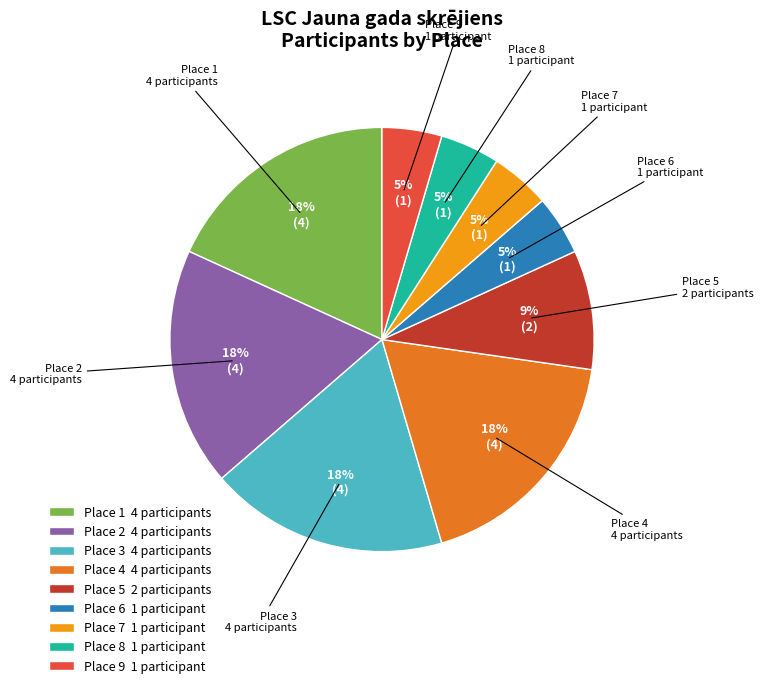

Is it true that Place 2 is 18% of the pie?

True